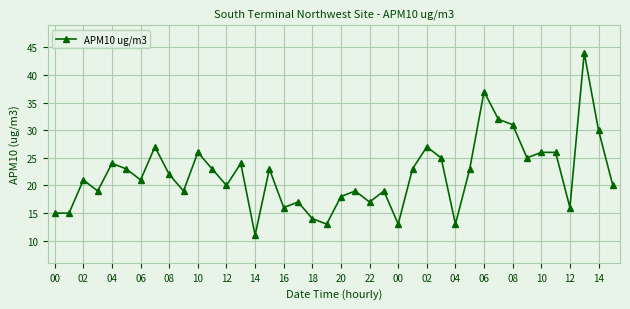

What is the difference between the maximum and minimum values?

33